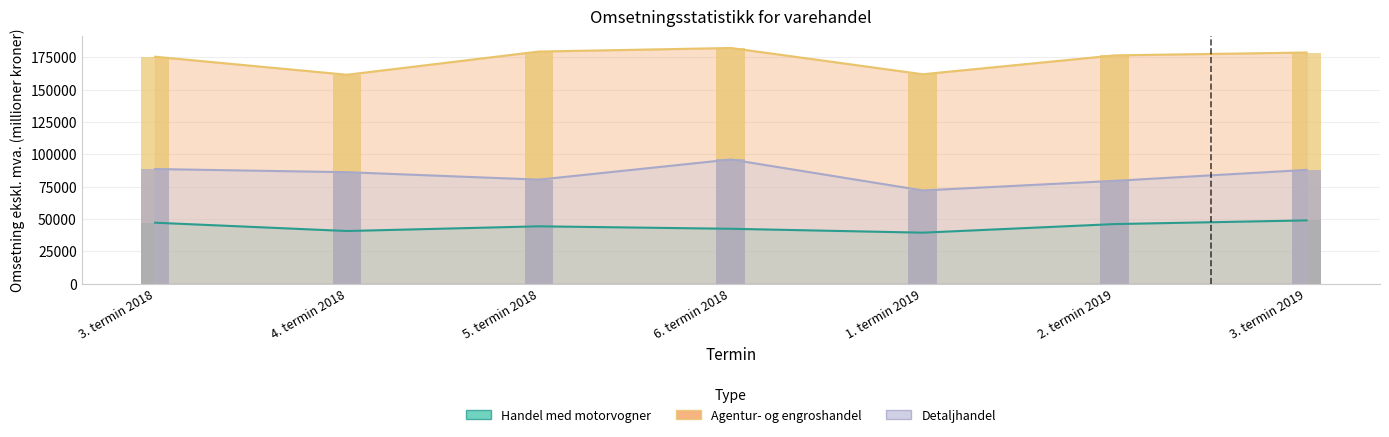

The value of Agentur- og engroshandel, unntatt med motorvogner at 6. termin 2018 is 124172. True or false?

False